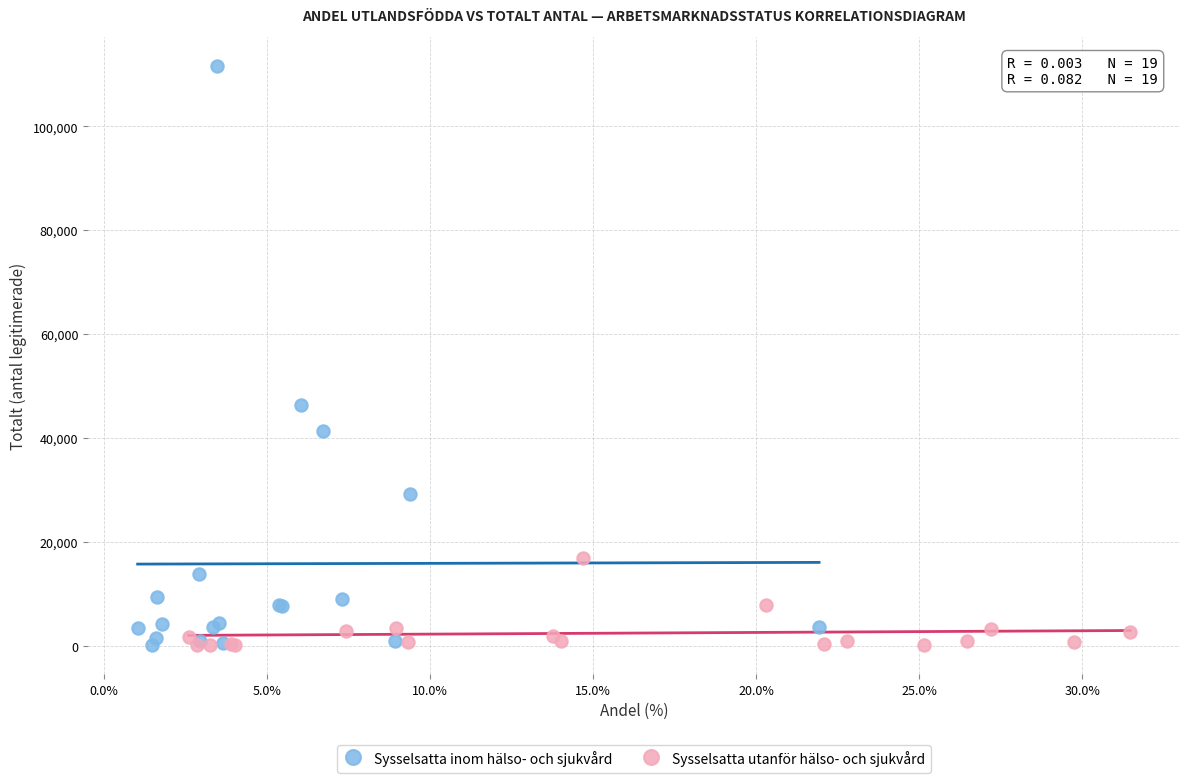

What are all the series names shown in the legend?

Sysselsatta inom hälso- och sjukvård, Sysselsatta utanför hälso- och sjukvård